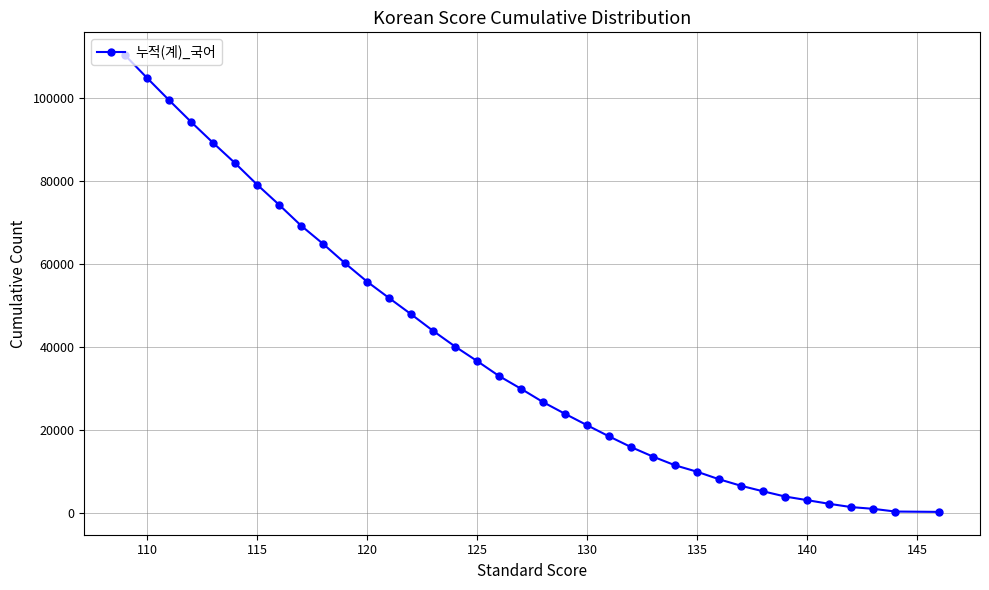

What is the greatest value displayed?

110377